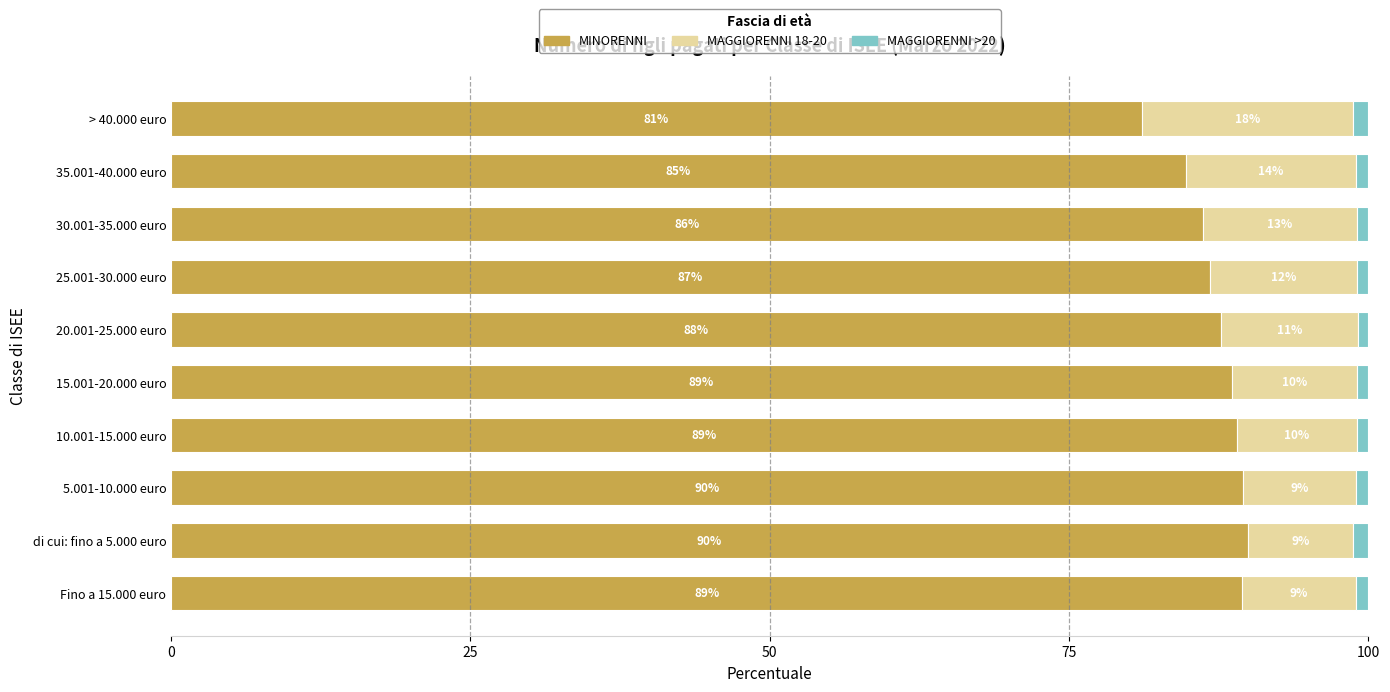

What is the minimum value for MINORENNI?

81.1